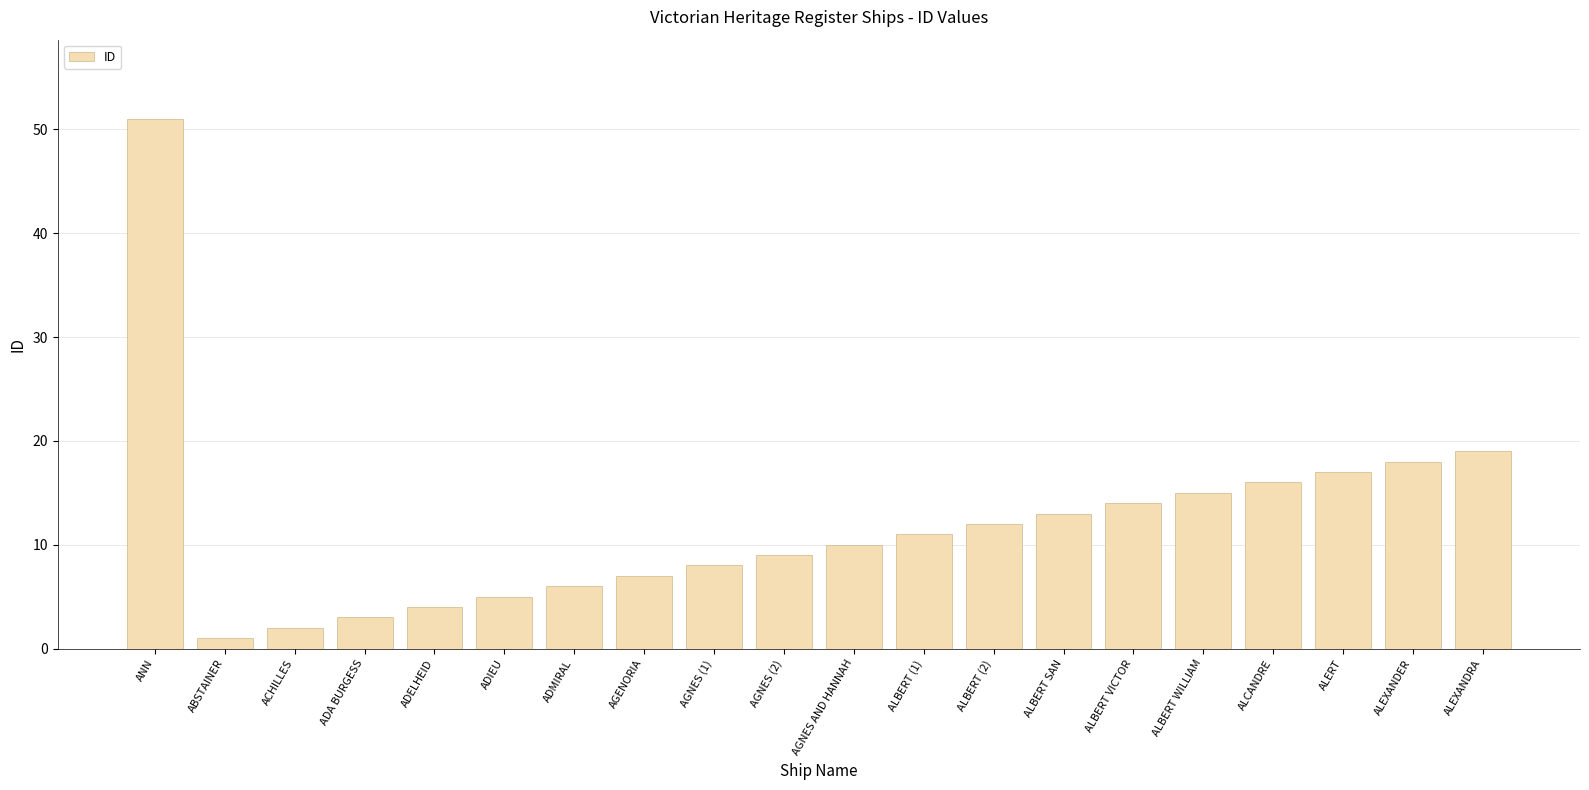

Between ALCANDRE and ADMIRAL, which is larger?

ALCANDRE